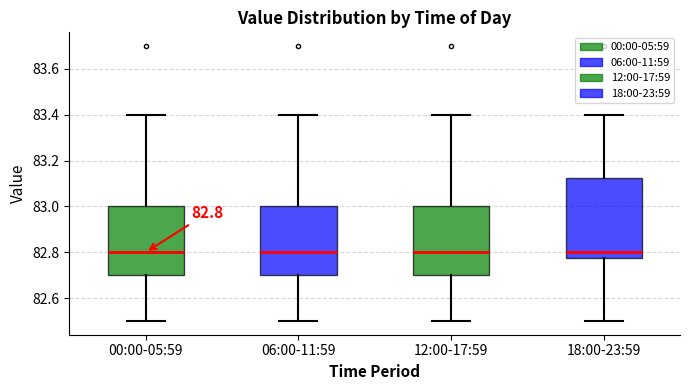

Which box is the tallest, from its lower edge to its upper edge?

18:00-23:59